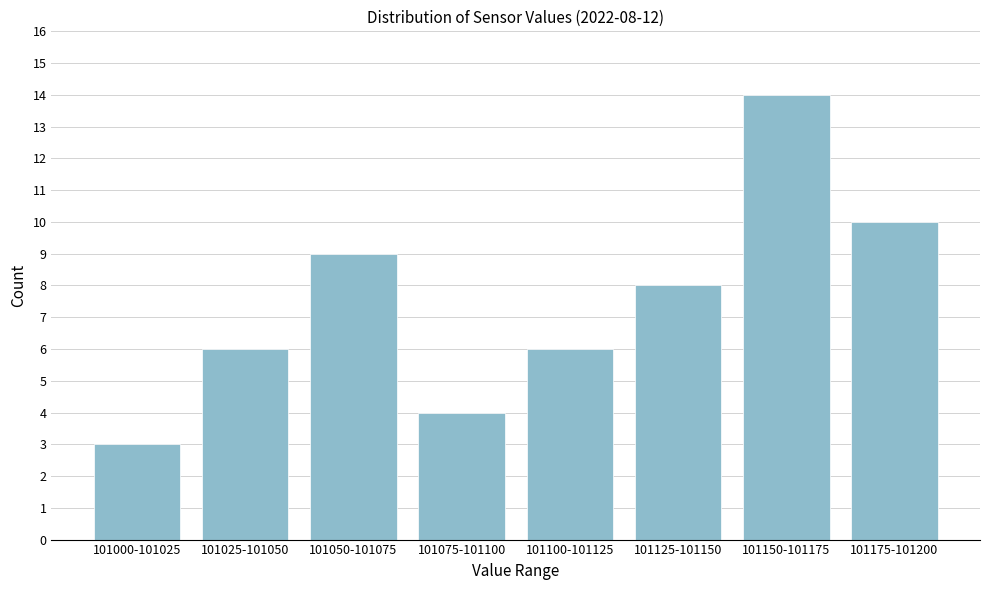

Reading left to right, transcribe all the data shown in this chart.

3	6	9	4	6	8	14	10